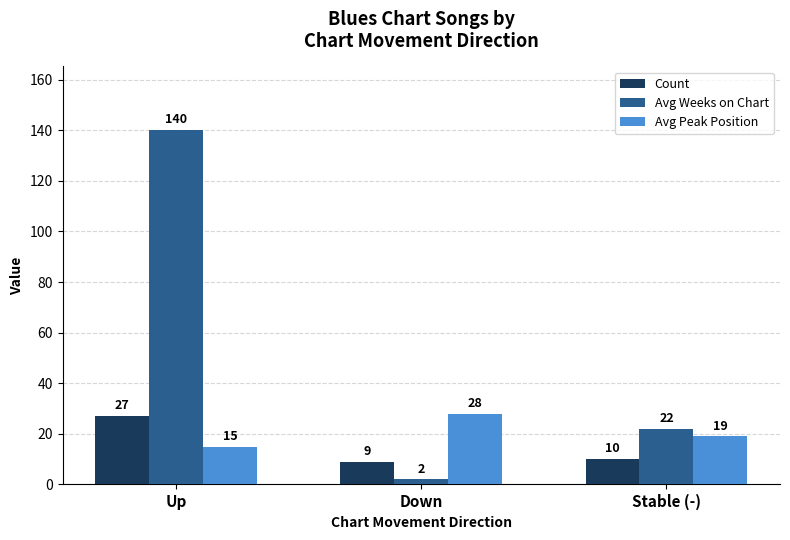

What is the maximum value shown in the chart?

140